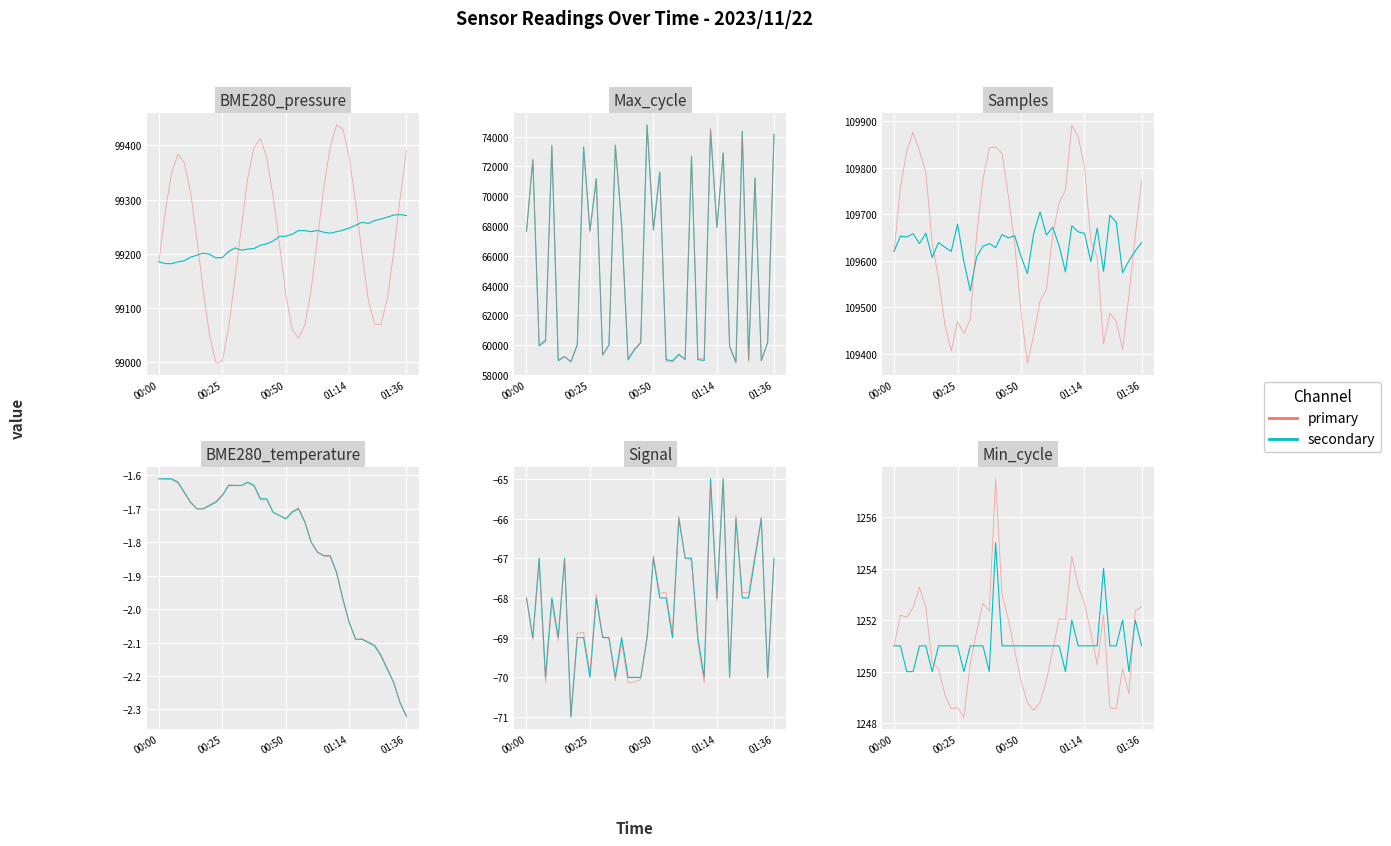

True or false: Max_cycle and Samples cross at least once.

False